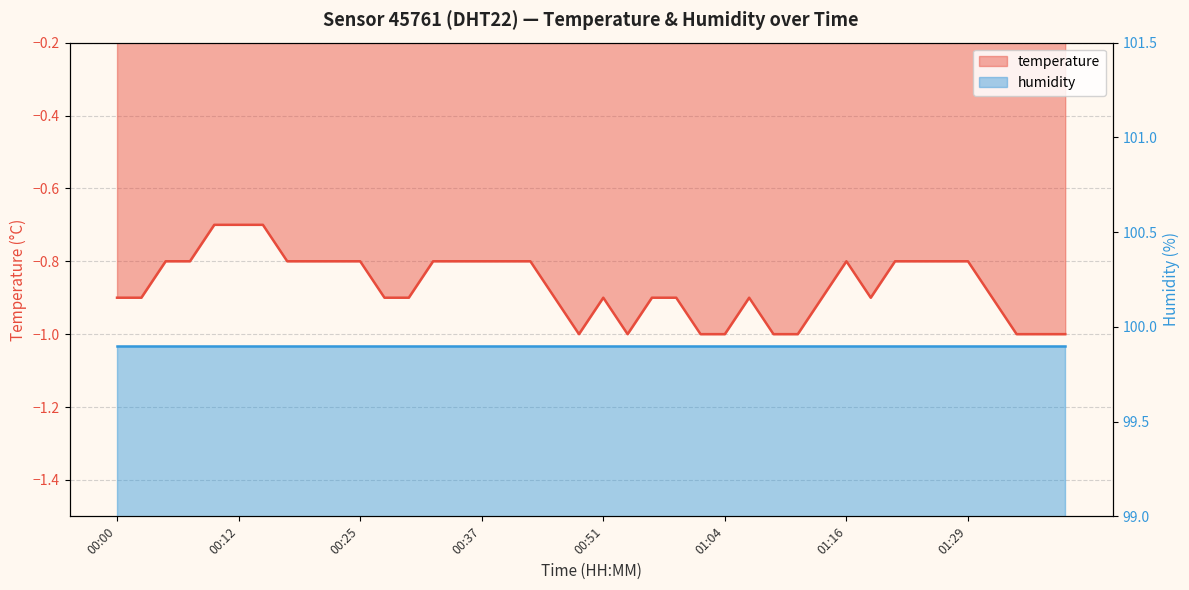

The chart shows a value of -1.3 at 00:17. True or false?

False